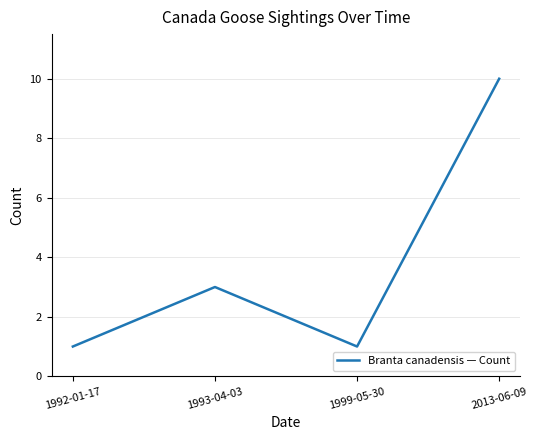

What position from the right is 1993-04-03?

3